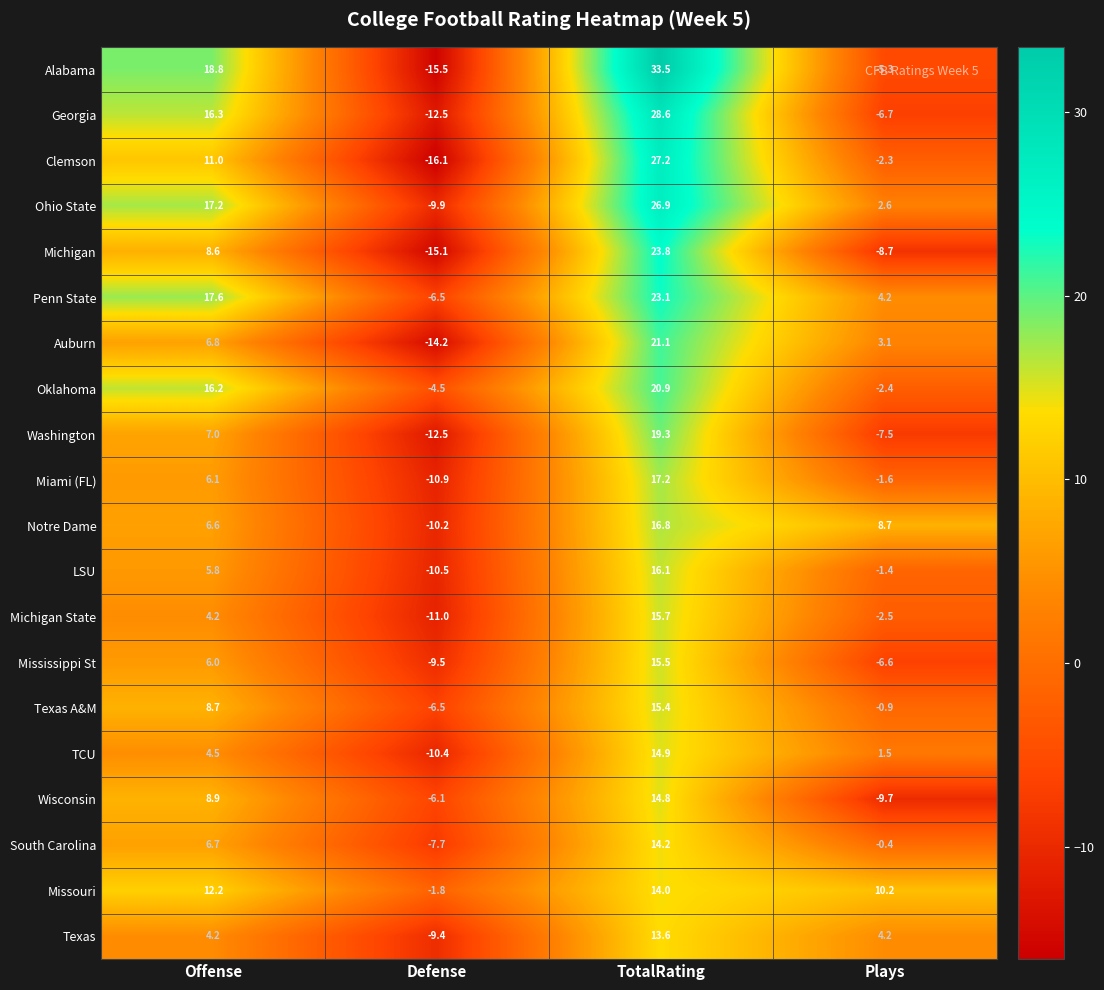

What is the greatest value displayed?

33.5